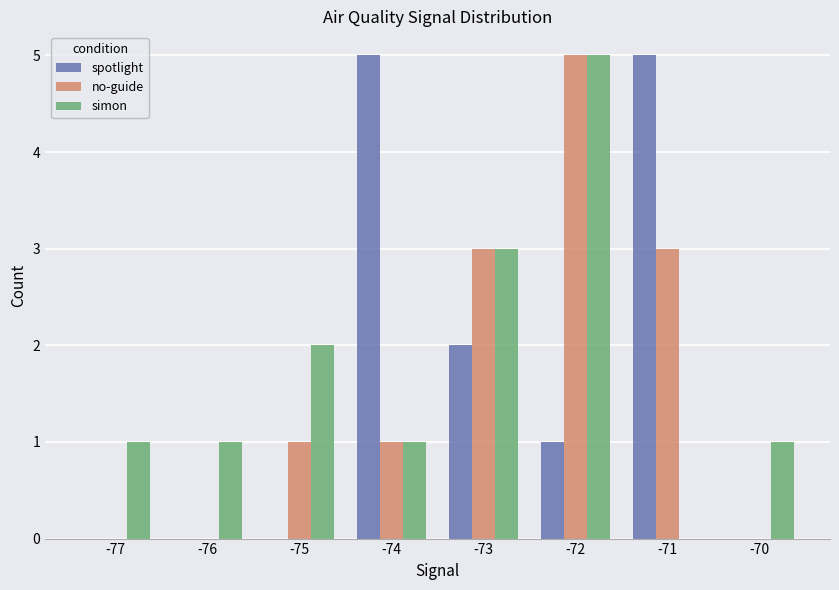

What is the sum of the no-guide values at -71 and -73?

6